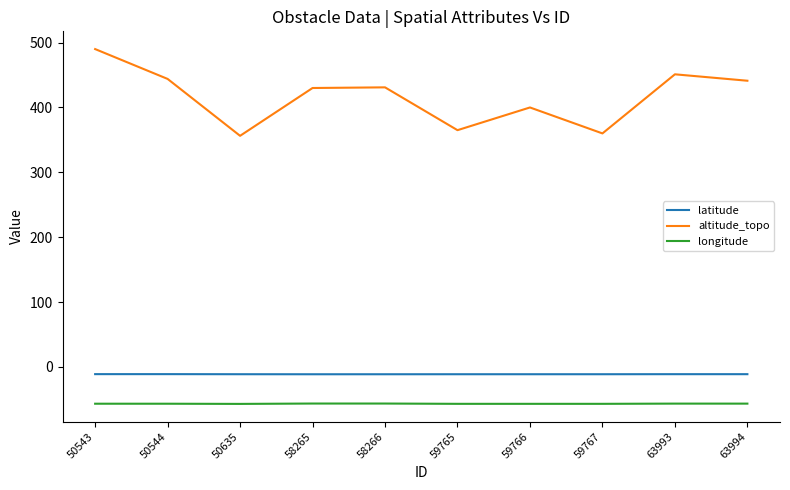

What is the maximum value for altitude_topo?

490.0